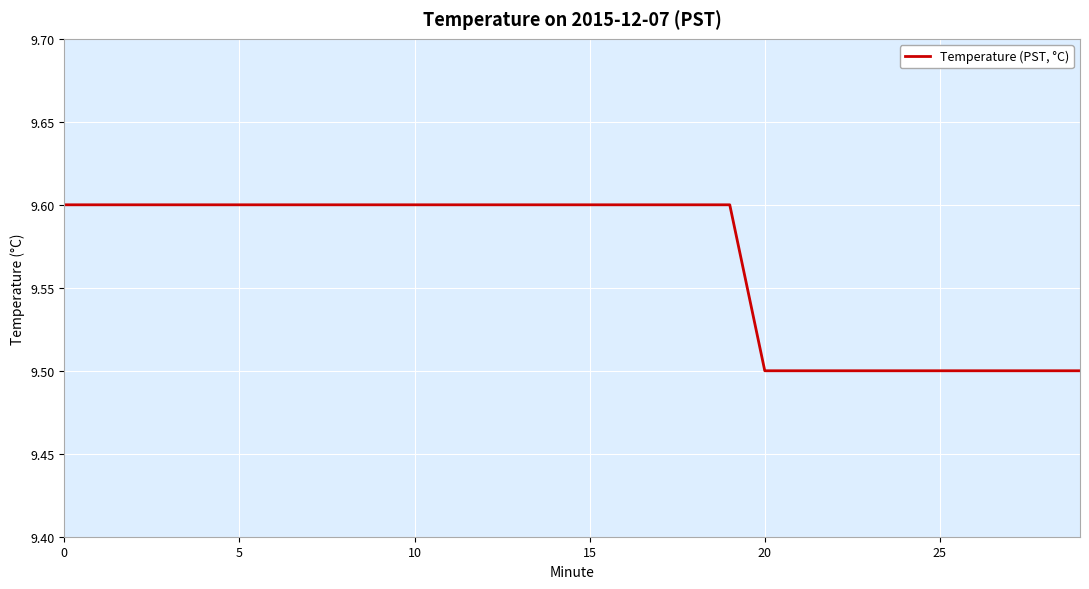

What is the greatest value displayed?

9.6